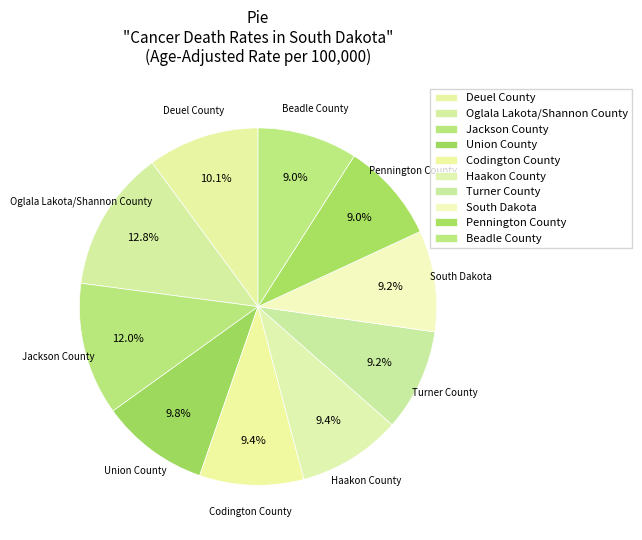

Between Union County and Oglala Lakota/Shannon County, which is larger?

Oglala Lakota/Shannon County